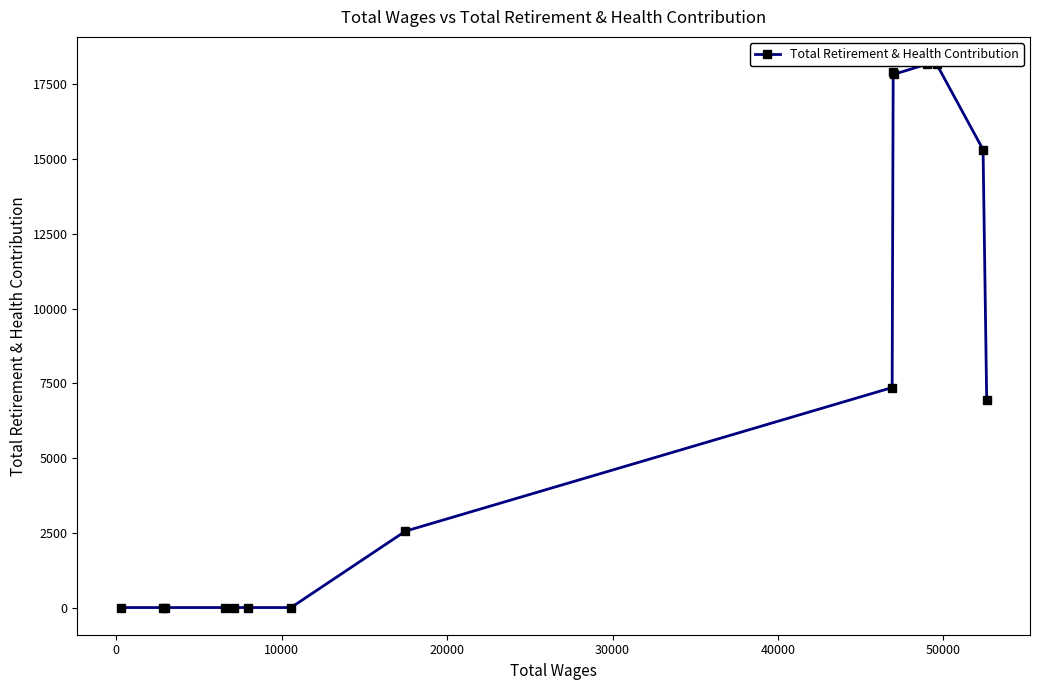

What is the difference between the maximum and minimum values?

18175